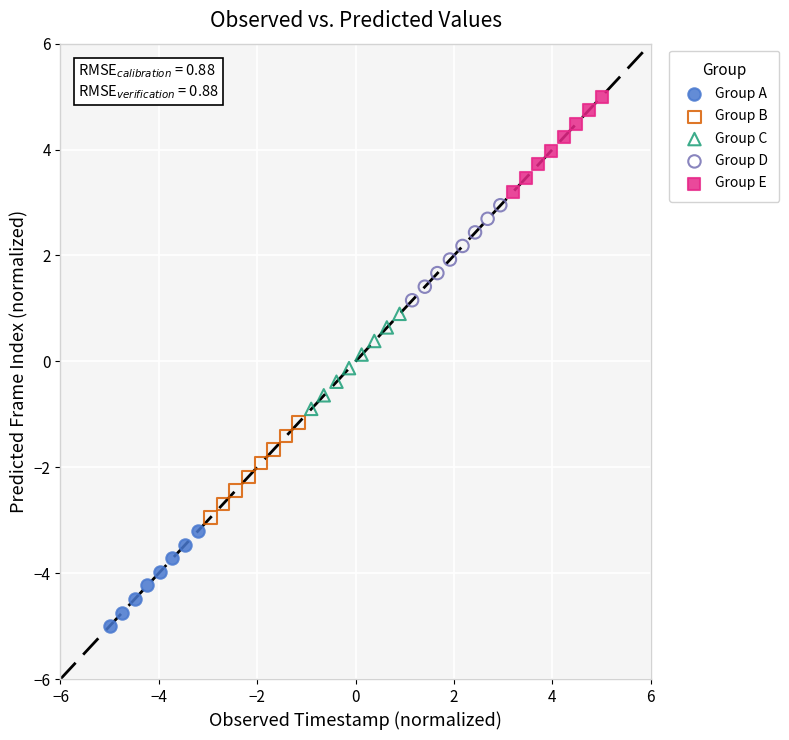

Which series reaches the minimum Y coordinate?

Group A